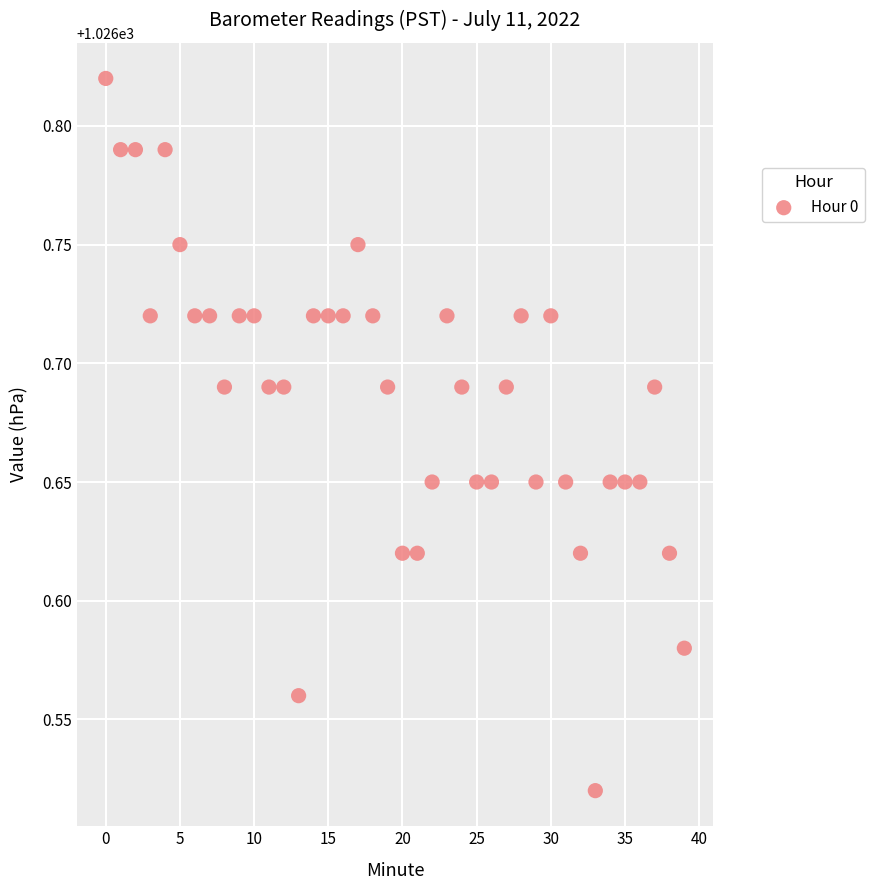

What is the range of Y values (max minus min)?

0.3